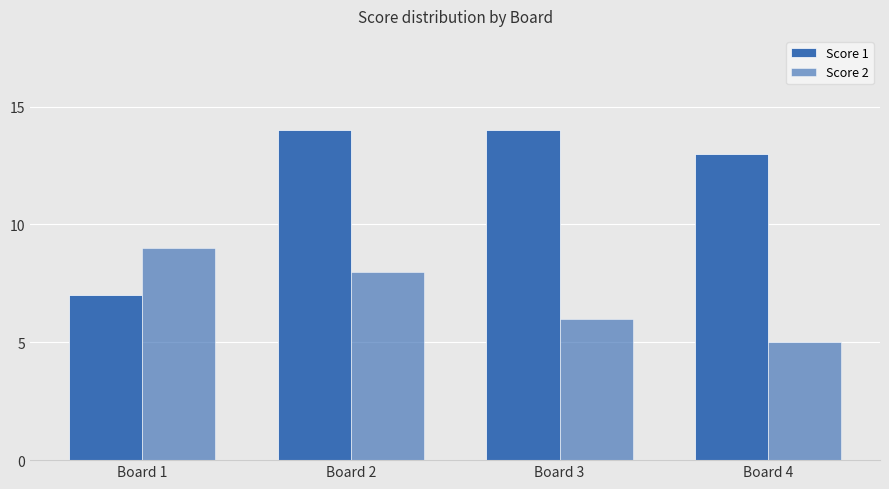

At which category does the chart reach its minimum across all series?

Board 4